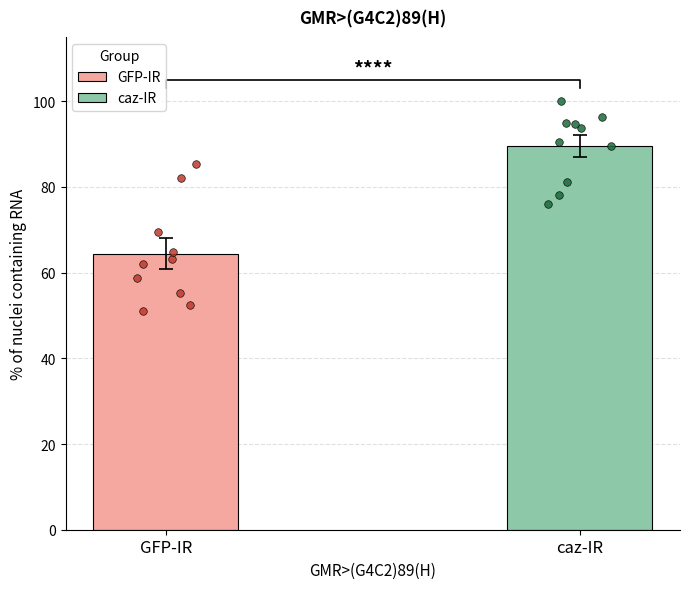

Which series contains the lowest Y value?

GFP-IR